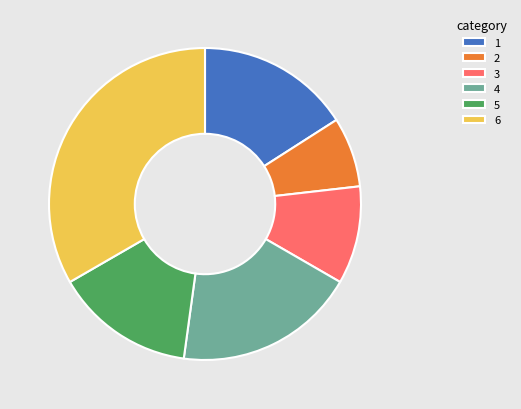

Is the sum of 3 and 1 greater than half?

No